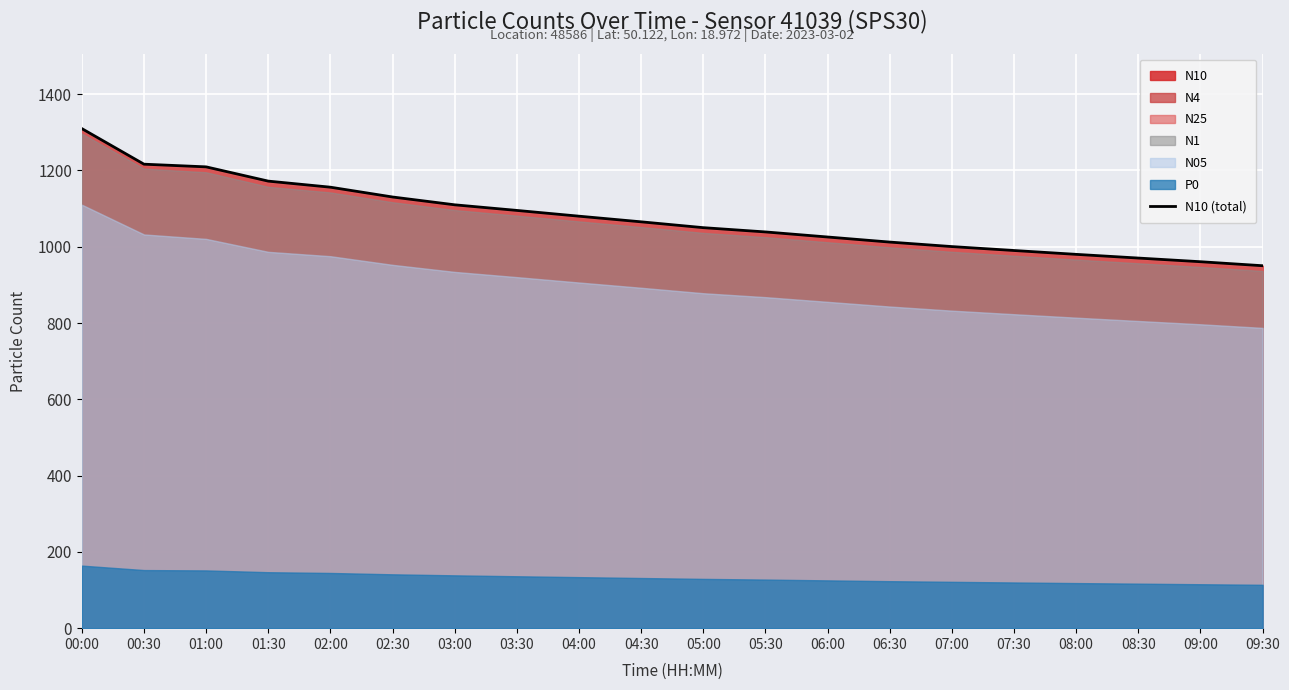

True or false: the data shows 960.8 at 09:00.

True